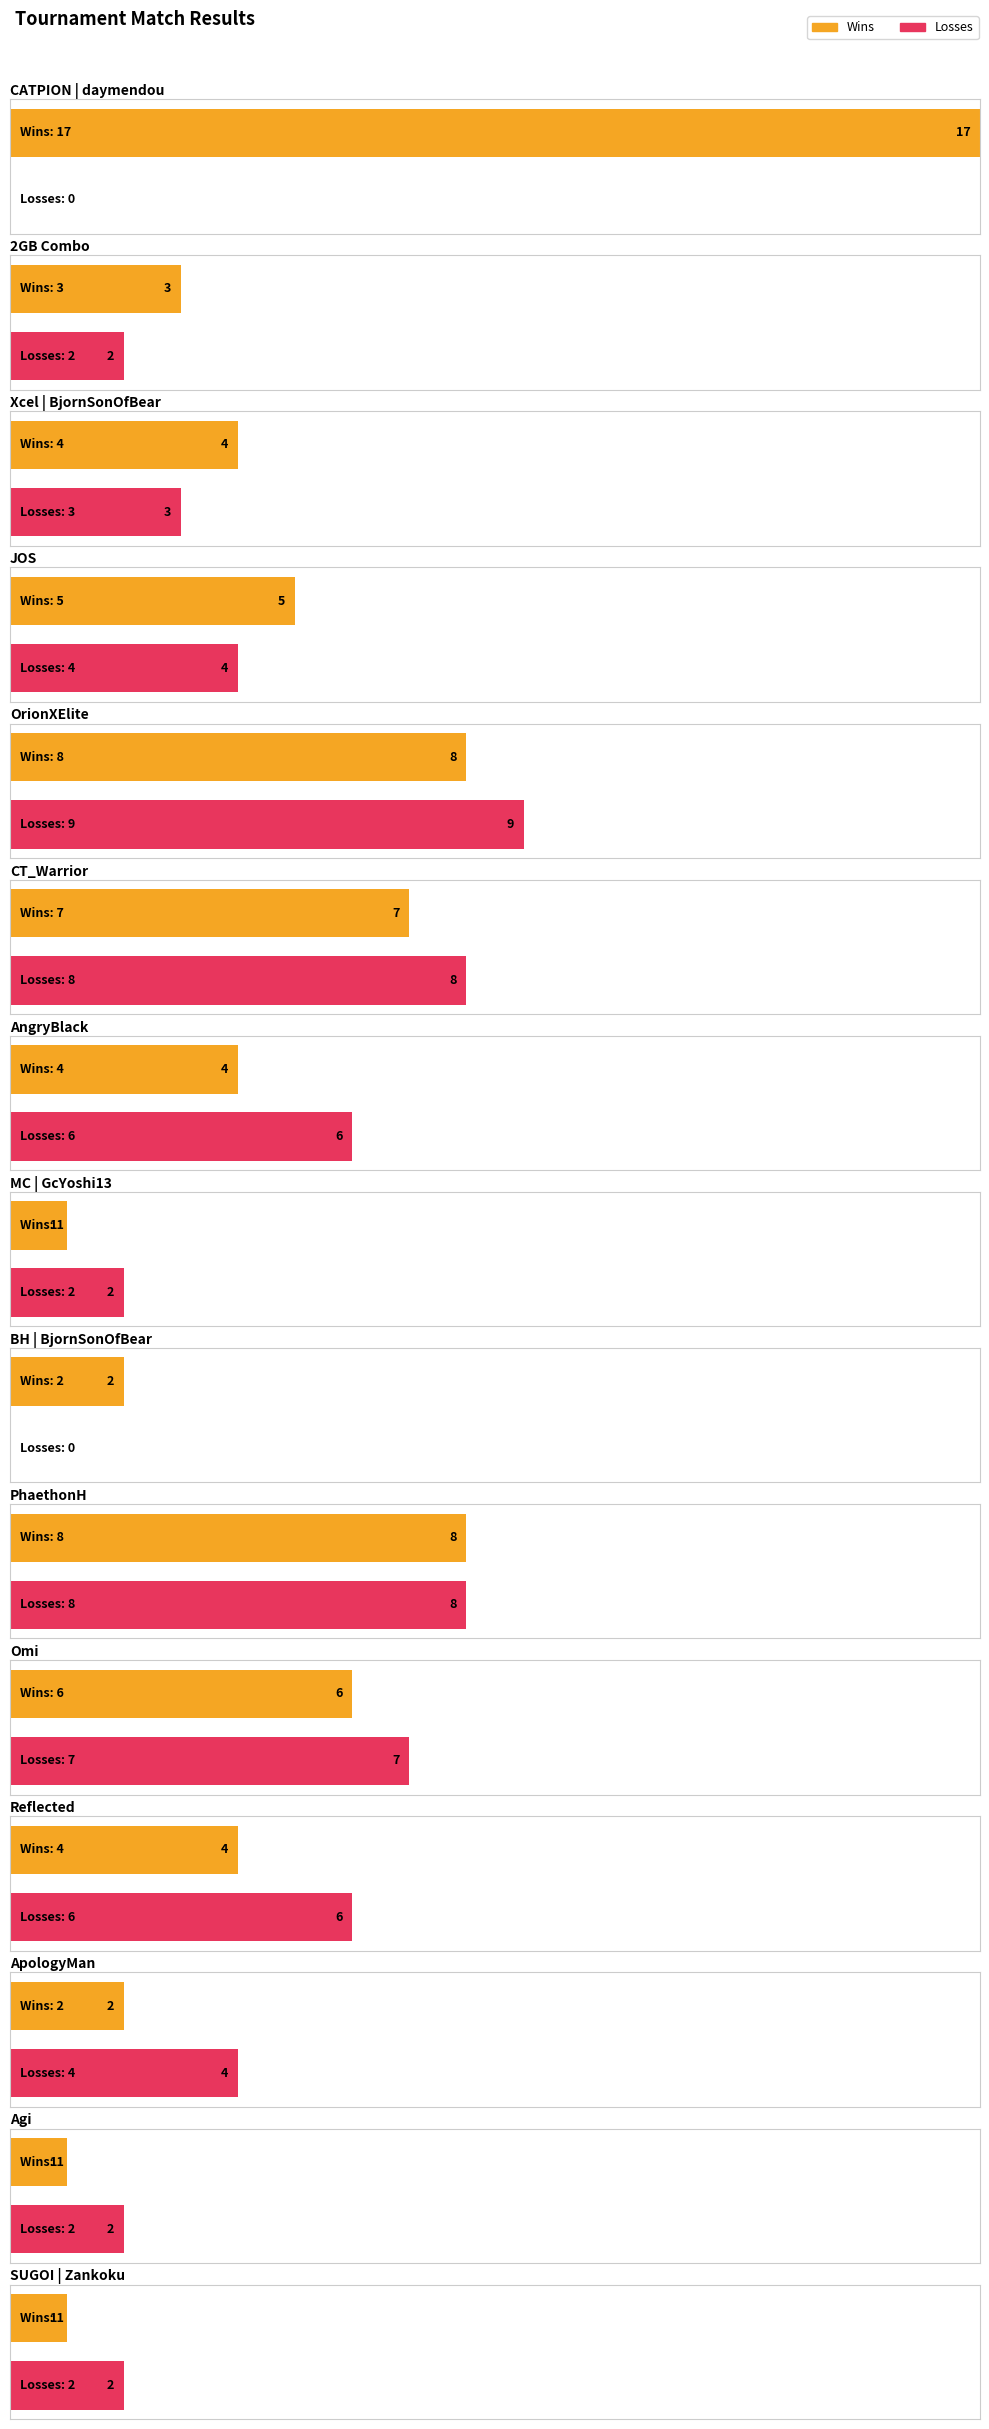

How many Losses values are between 2 and 7?

10